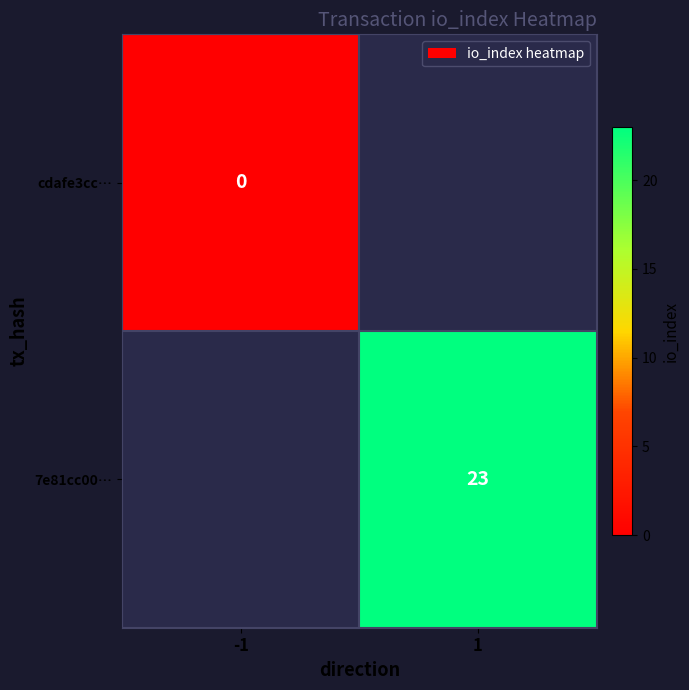

True or false: 7e81cc00… has a value of 23 at 1.

True